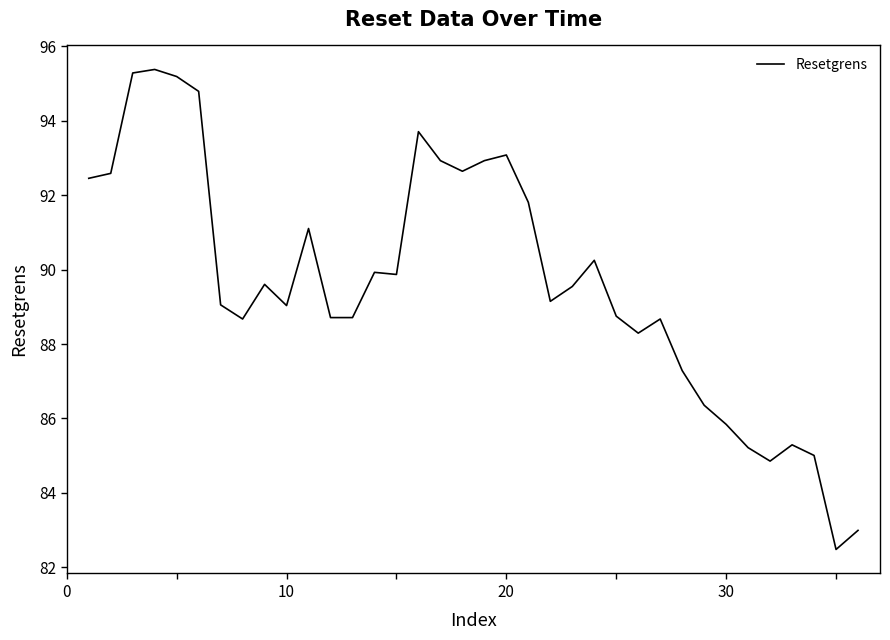

True or false: the data has more than 2 interior local peaks.

True